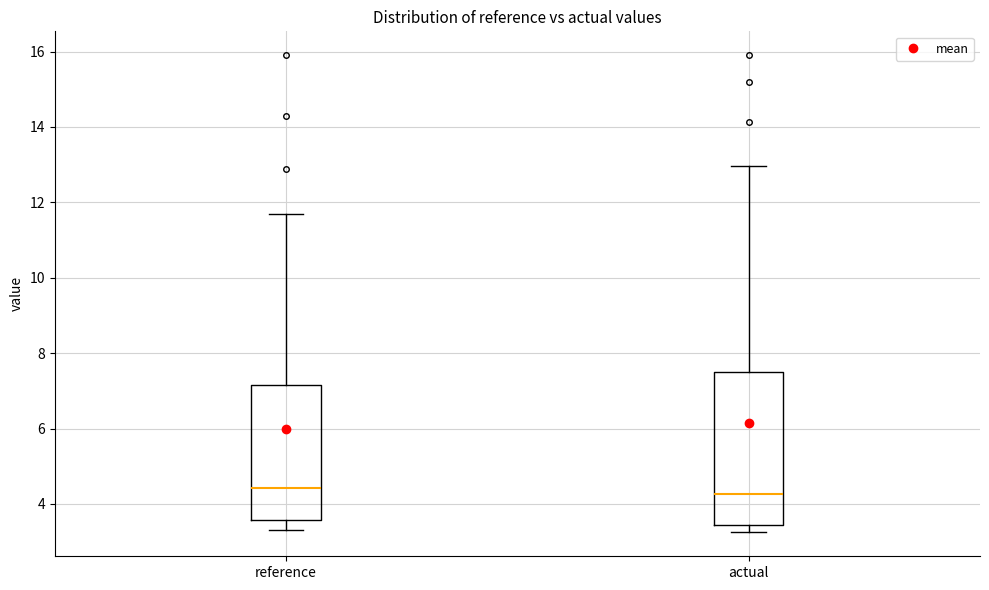

Reading left to right, transcribe this box plot: for each box, give where its median line is, the range the box spans, and where its two whiskers end, as read against the y-axis. The values are not printed on the chart, so give them approximately, as read against the axis.

reference: median 4.4, box 3.6 to 7.2, whiskers 3.4 to 11.6
actual: median 4.2, box 3.4 to 7.6, whiskers 3.2 to 13.0